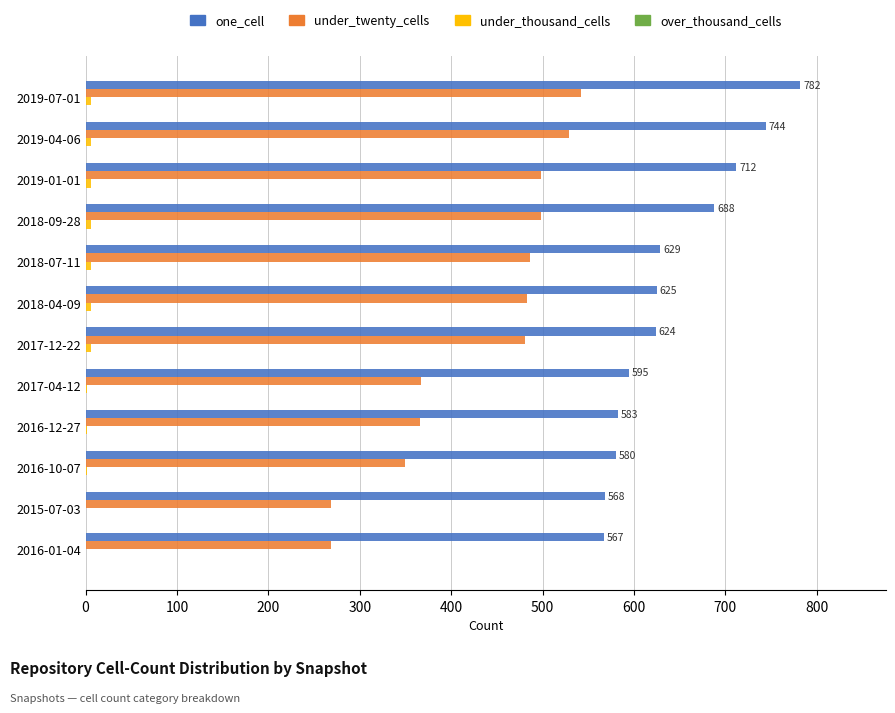

Which series has the largest total across all categories?

one_cell